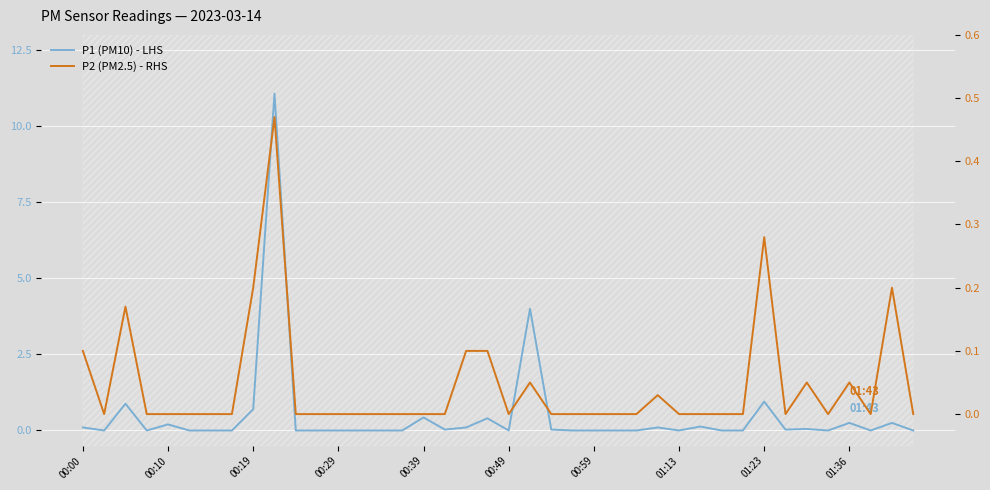

What is the difference between the maximum and second lowest values in the P2 (PM2.5) - RHS series?

0.5